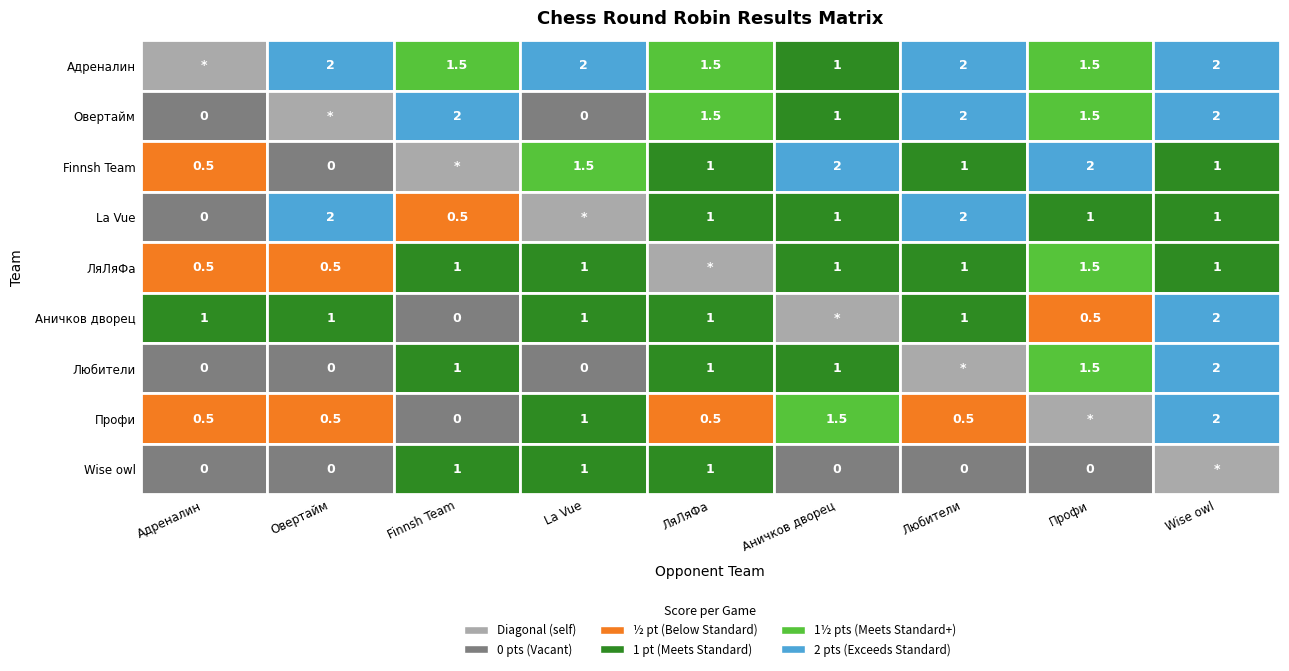

What is the sum of the Любители values at 4 and 0?

1.0